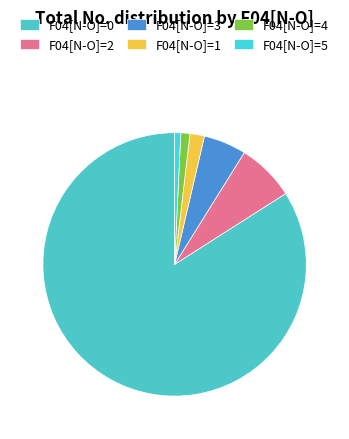

Rank the categories by value from highest to lowest.

F04=0, F04=2, F04=3, F04=1, F04=4, F04=5